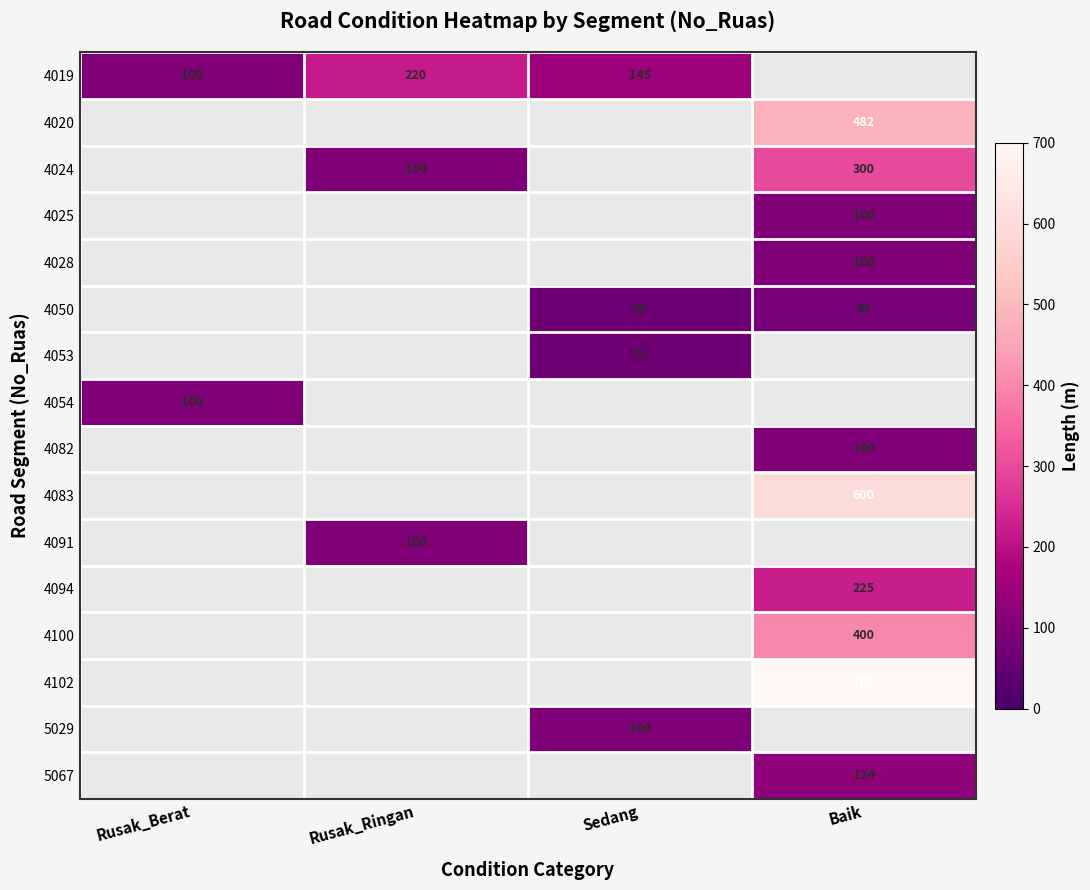

Is the value of 4054 at Rusak_Berat greater than the value of 4050 at Sedang?

Yes